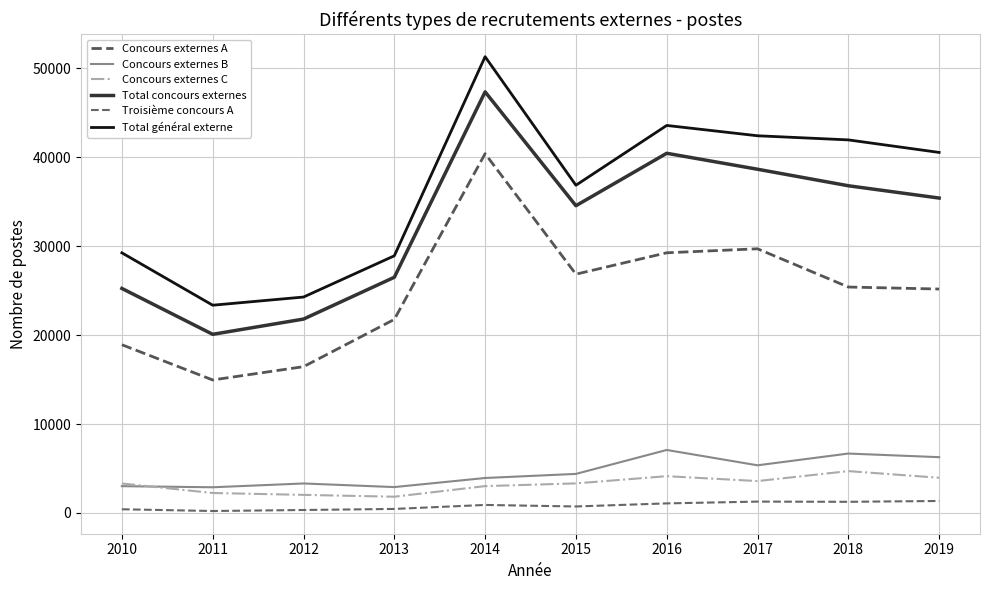

What is the value of the Total concours externes point at the 1st from the left?

25246